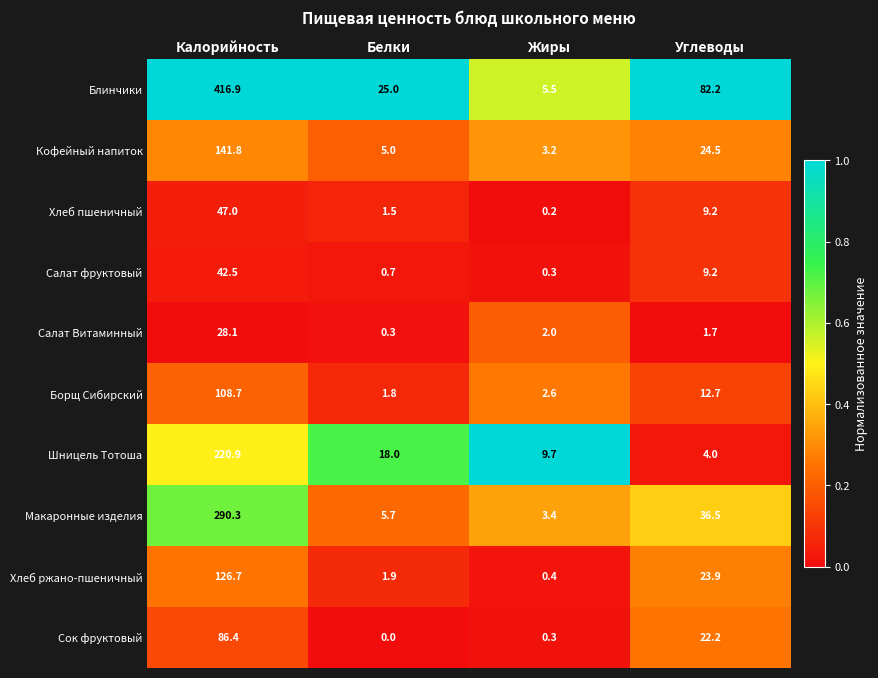

The value of Сок фруктовый at Углеводы is 39.5. True or false?

False